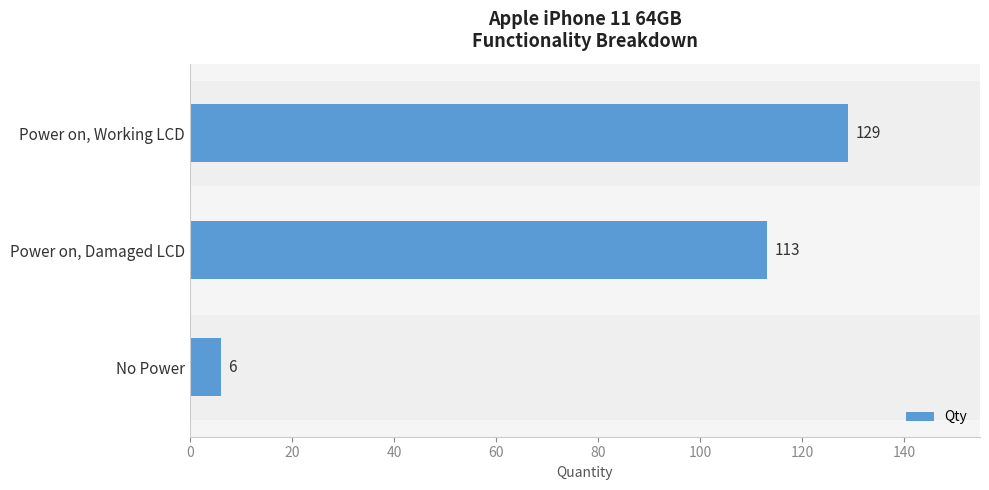

True or false: the data shows 6 at No Power.

True